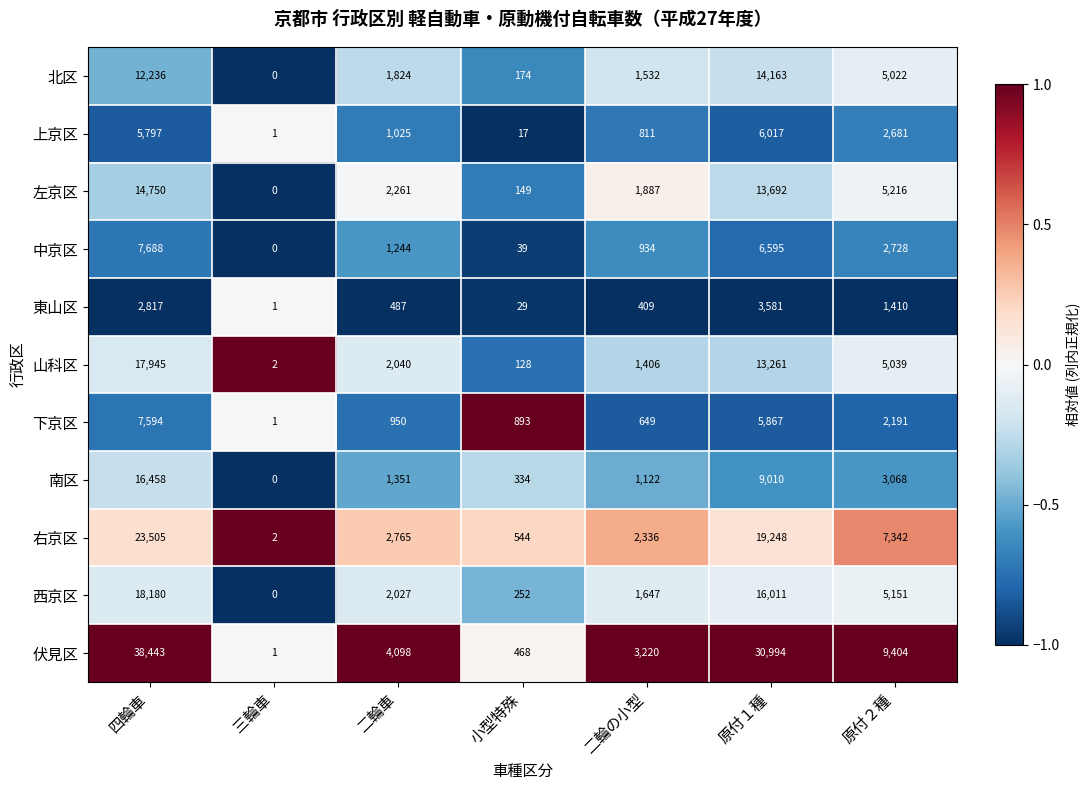

At which category does the chart reach its minimum across all series?

三輪車